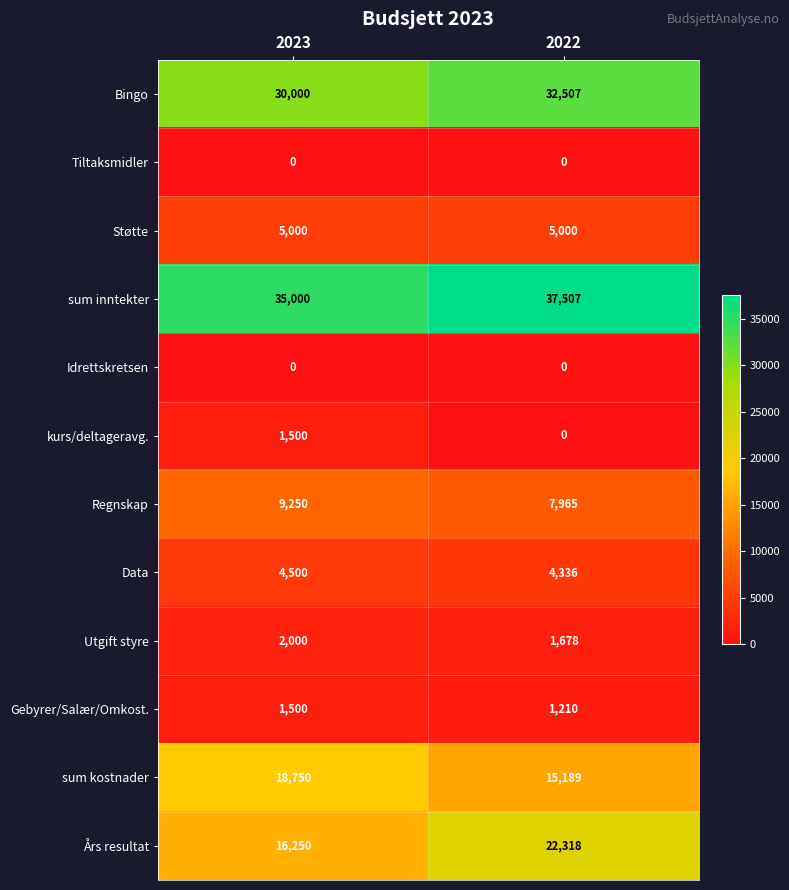

What value does the Utgift styre series have at 2023, to the nearest 5?

2000